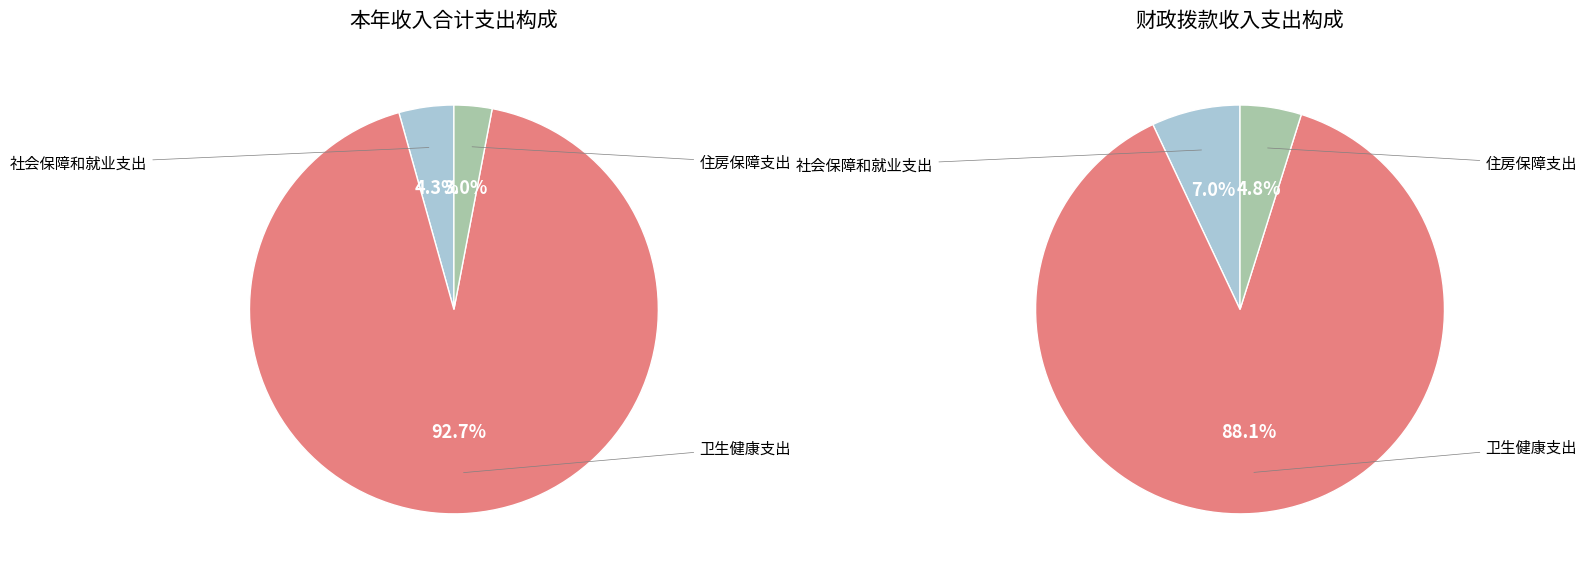

Which slice is the smallest?

住房保障支出